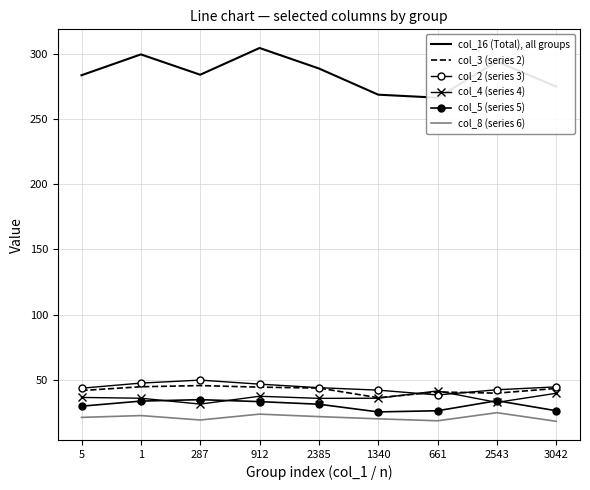

At how many categories does at least one series exceed 105?

9